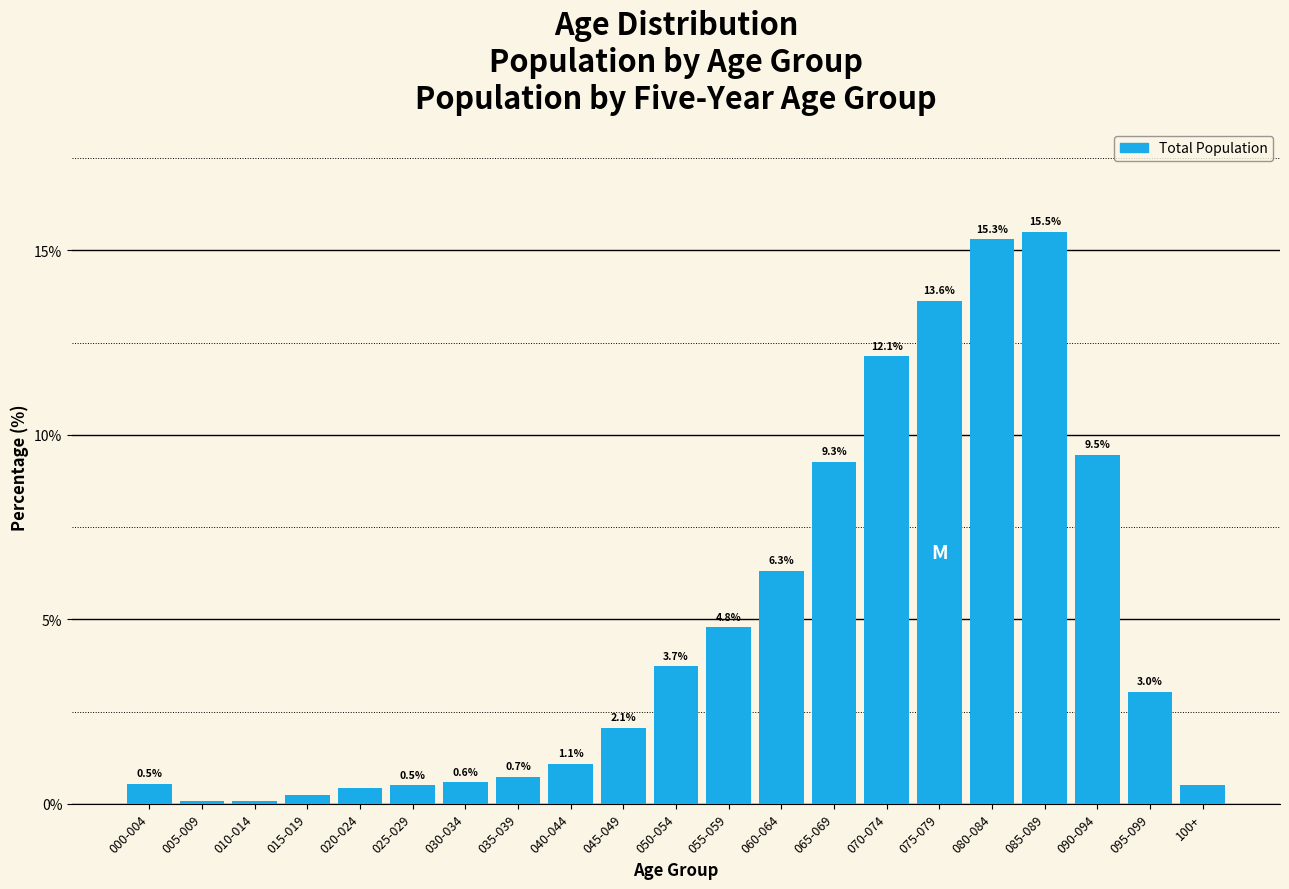

What is the sum of the values at 040-044 and 015-019?

1.3